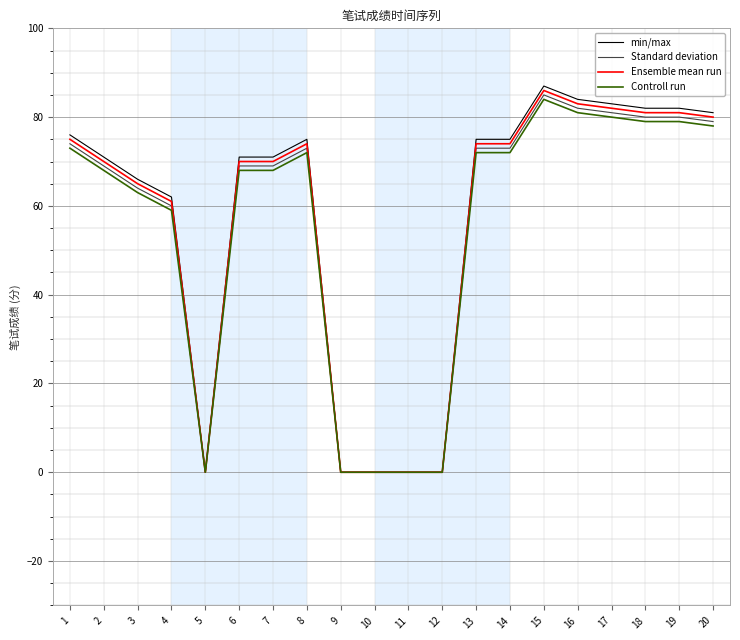

Which category has the highest value in the Ensemble mean run series?

15